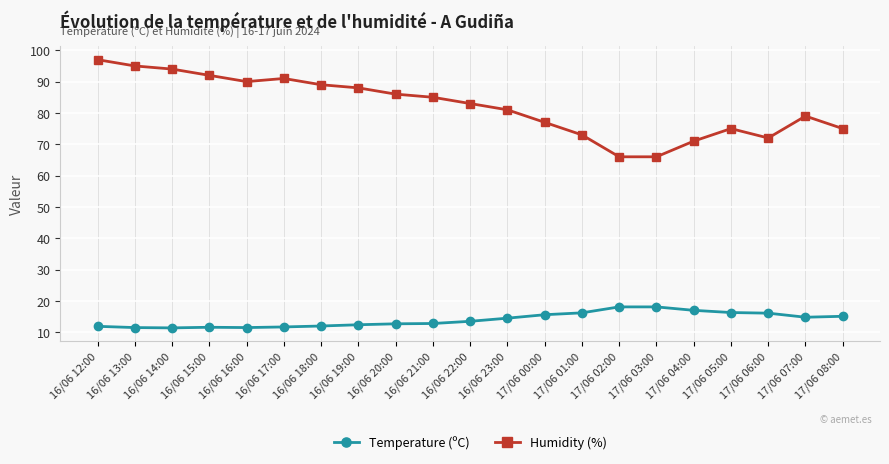

At which category does the chart reach its peak across all series?

16/06 12:00